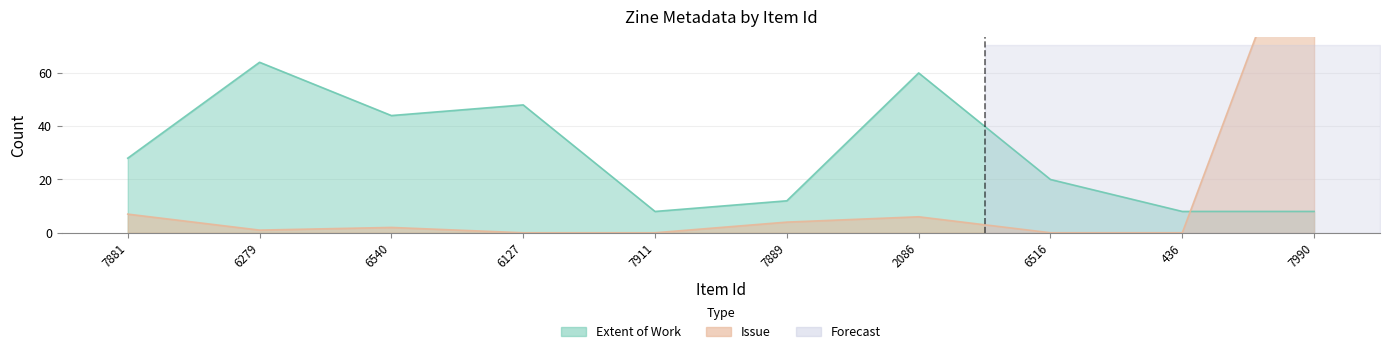

Which series changed the most between 7911 and 2086?

Extent of Work